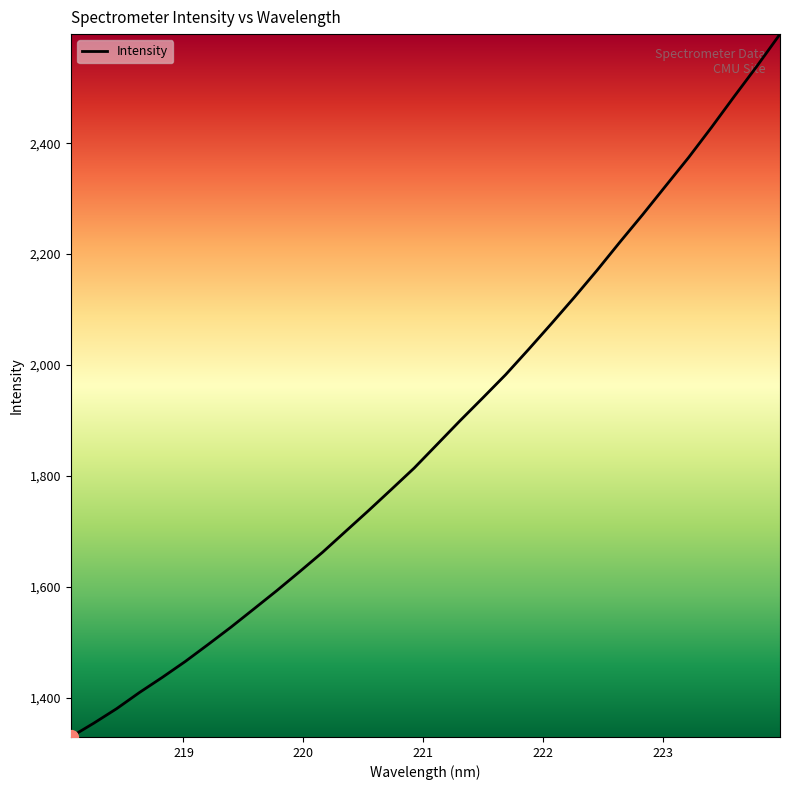

What is the sum of all values?

60188.8